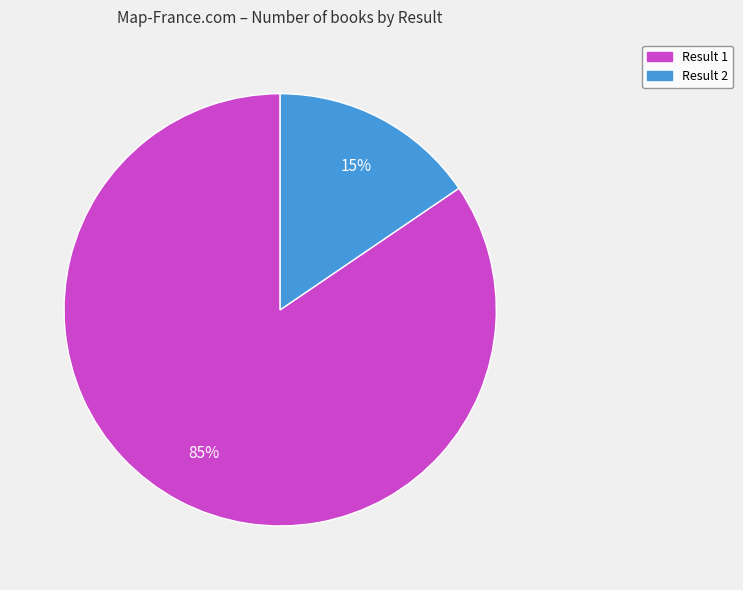

How many slices are in this pie chart?

2